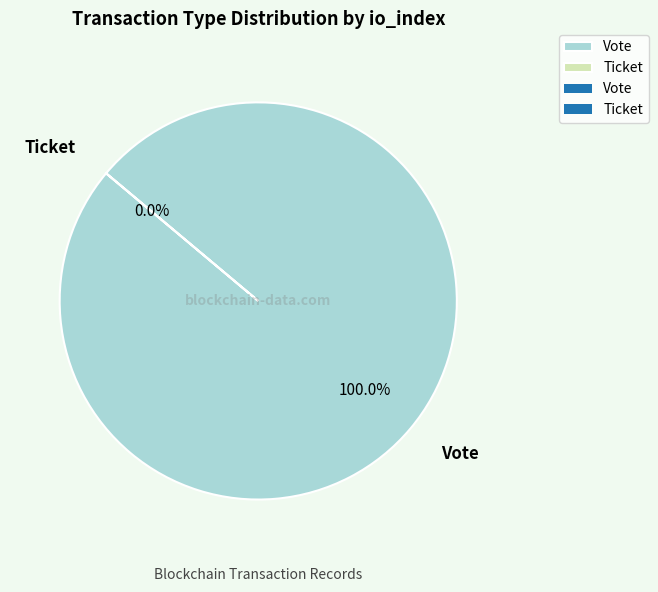

Rank the categories by value from lowest to highest.

Ticket, Vote